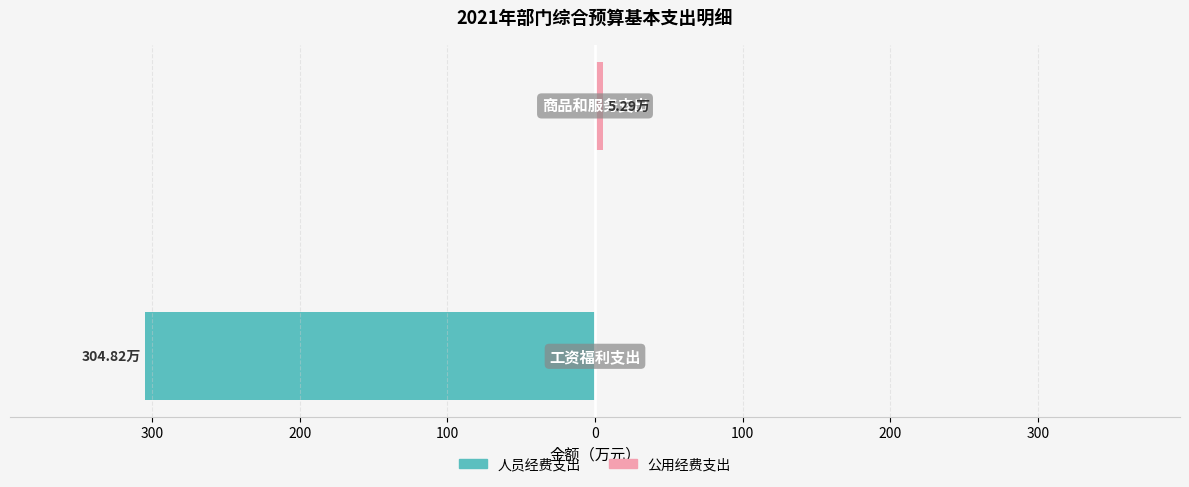

How many negative values does the 人员经费支出 series have?

1